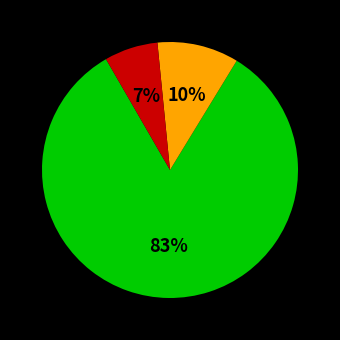

Does any single category account for the majority?

Yes